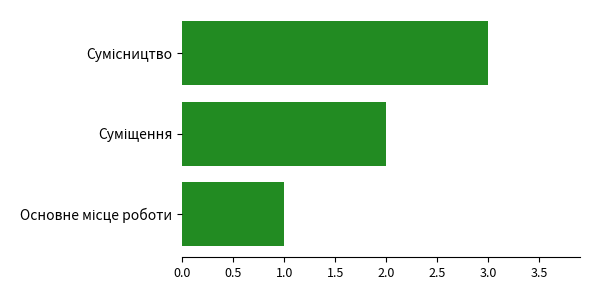

Does the chart contain stacked bars?

No